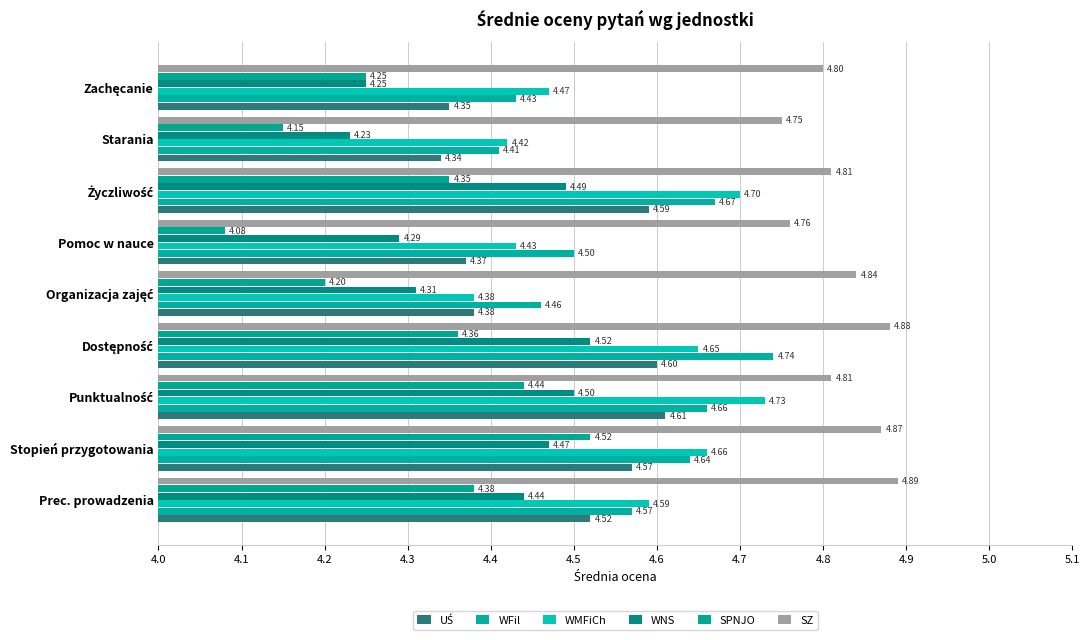

At which label does SPNJO reach its minimum?

Pomoc w nauce